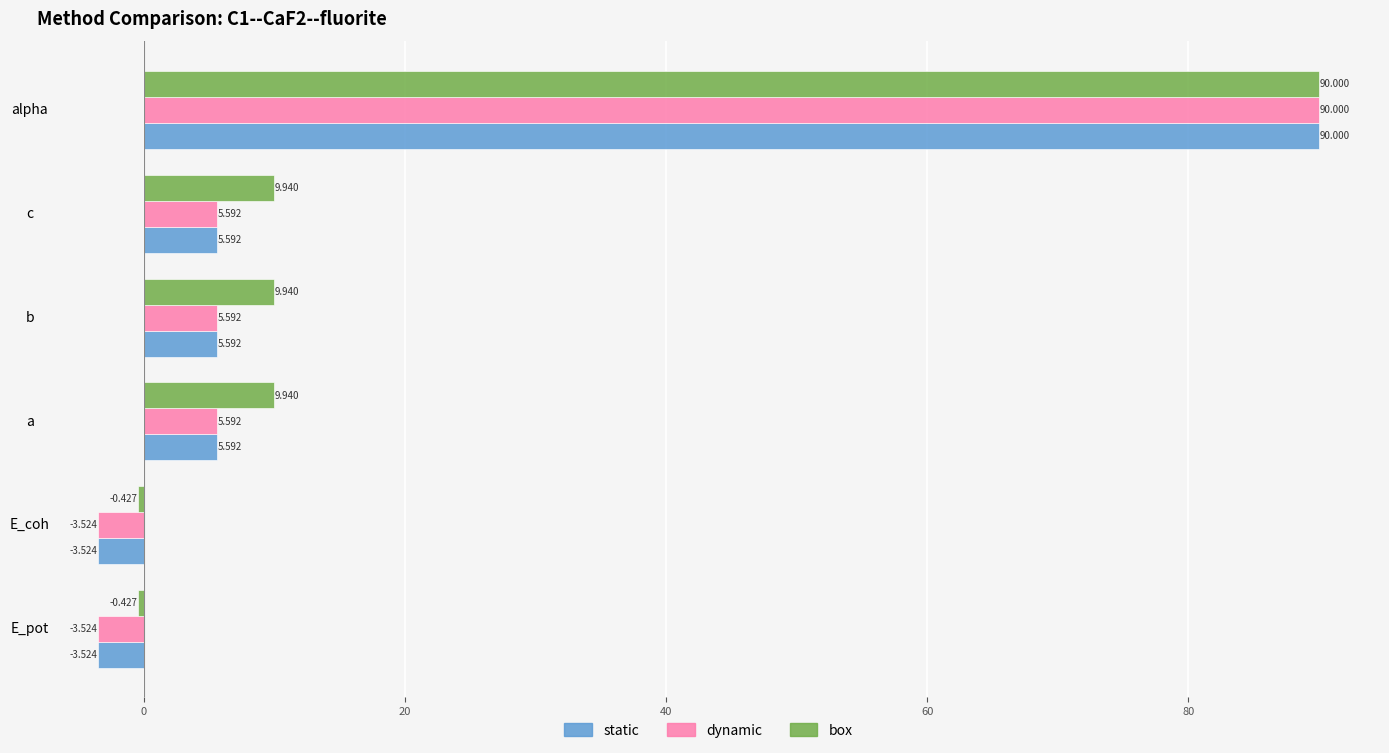

Which series has the largest total across all categories?

box